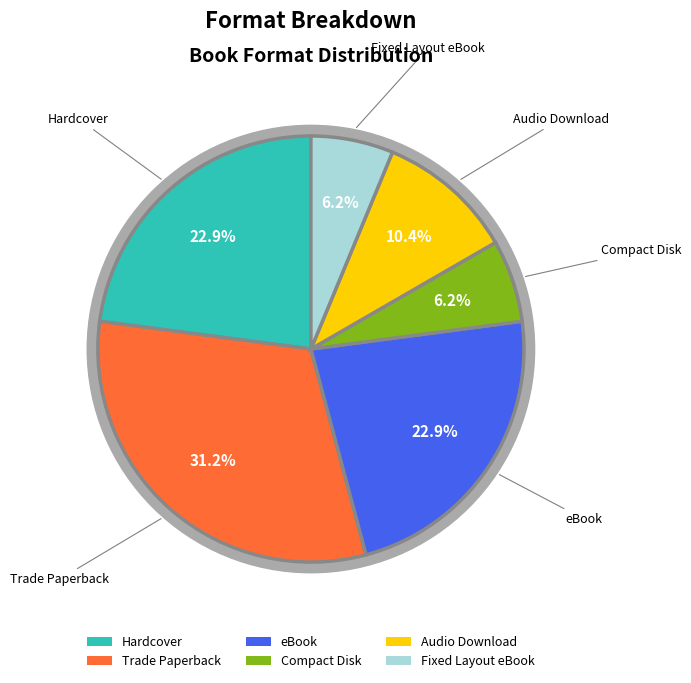

To the nearest percent, what portion does Compact Disk represent?

6%